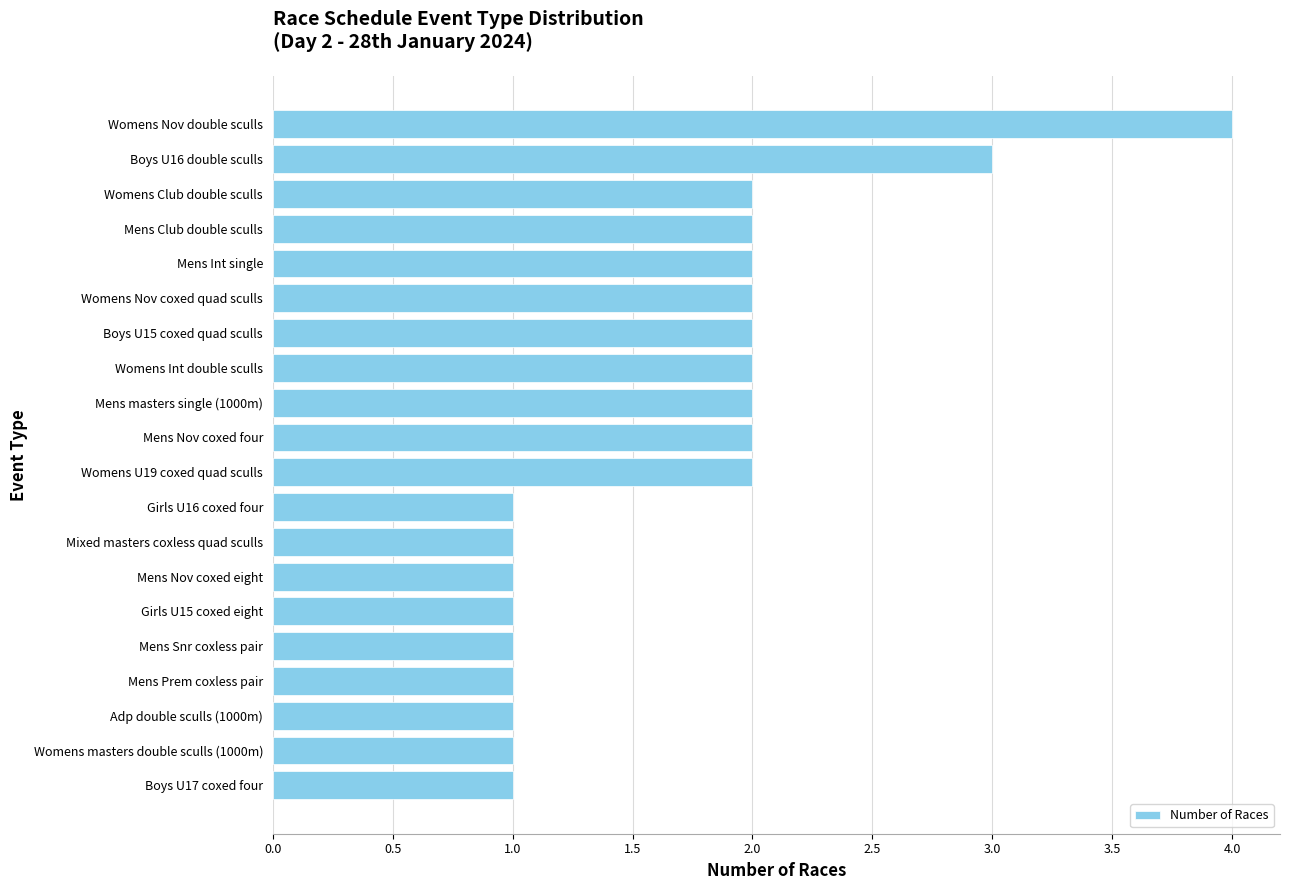

Count the number of data series in this chart.

1